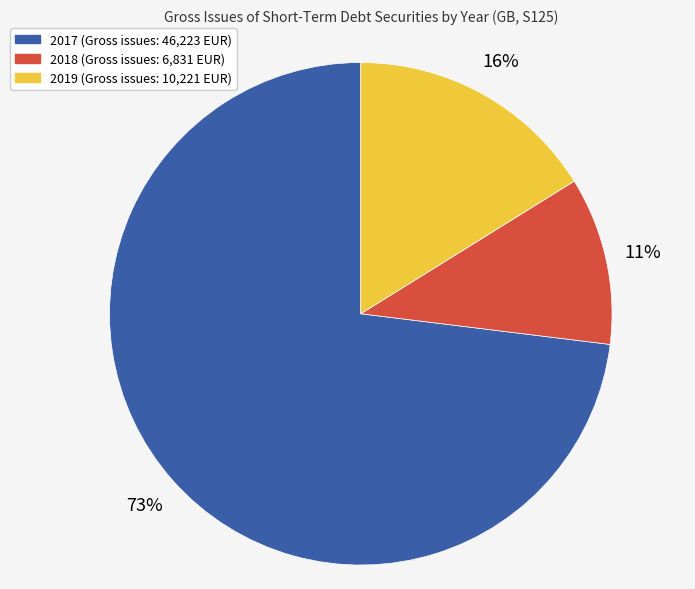

Is there any slice that represents more than half of the pie?

Yes